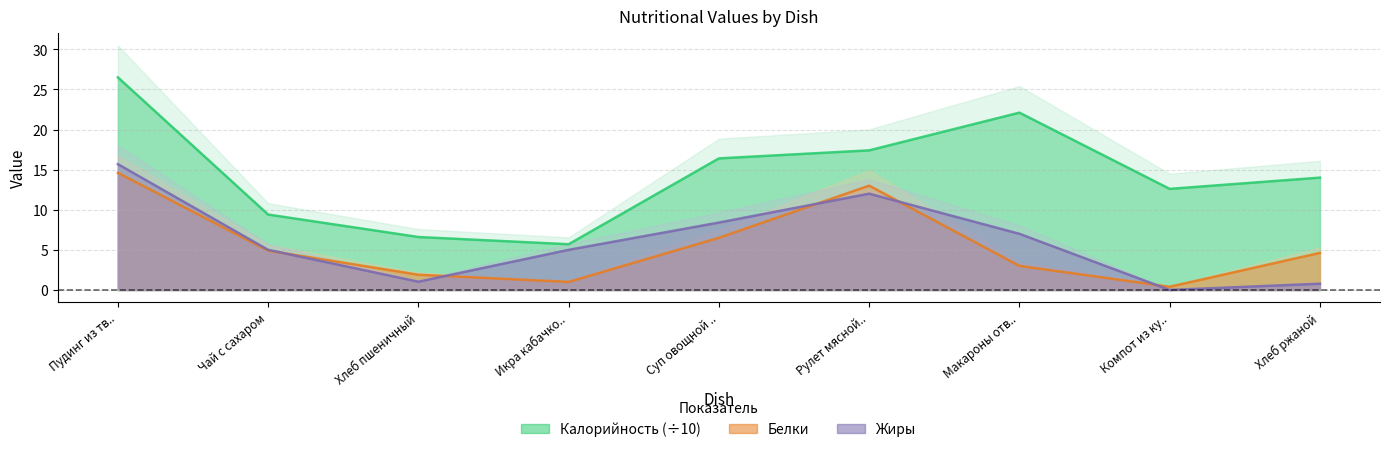

Rank the series at Хлеб пшеничный from highest to lowest value.

Калорийность, Белки, Жиры